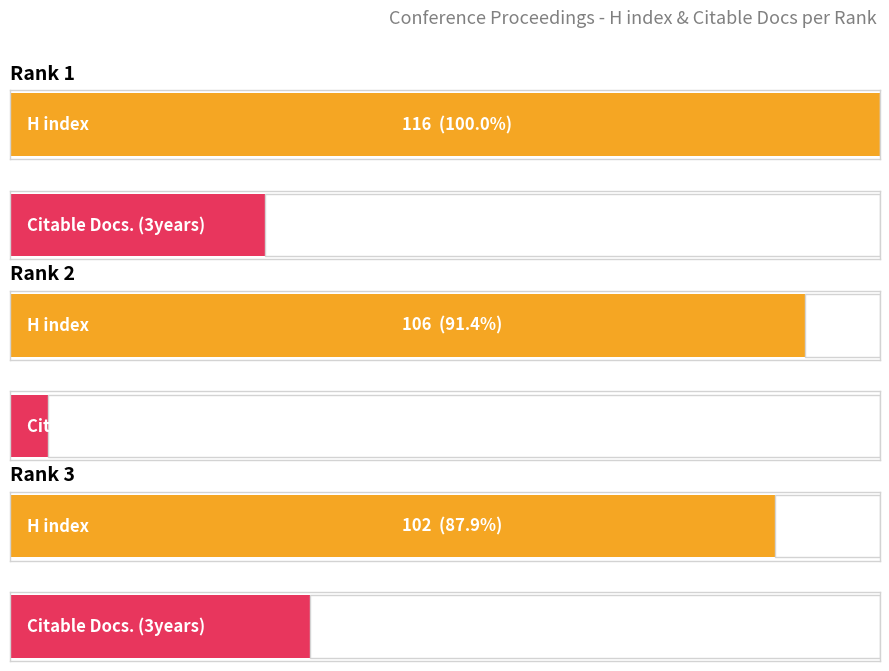

Count the number of categories in the chart.

3